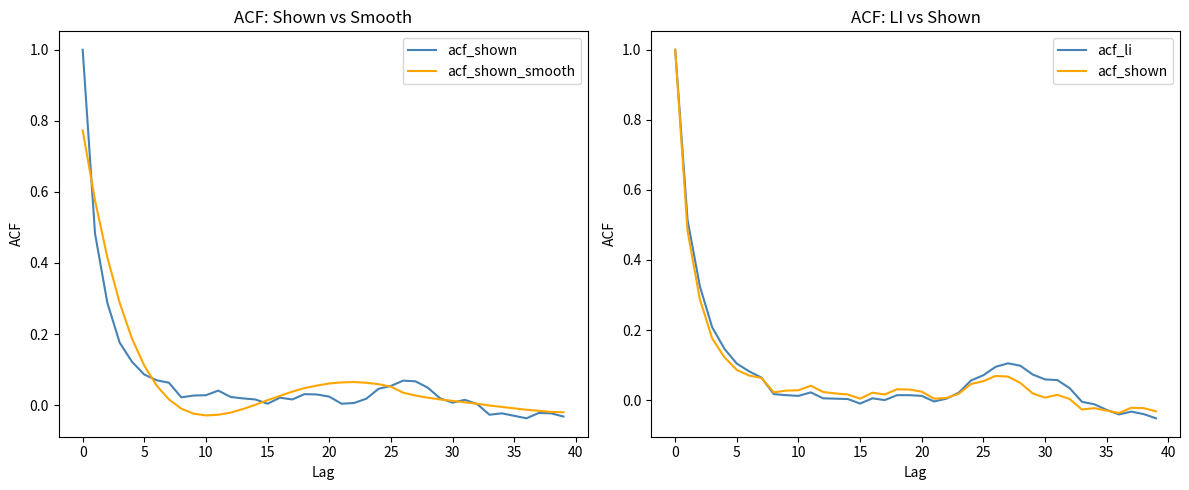

After their last crossing, which series has the higher values: acf_shown_smooth or acf_li?

acf_shown_smooth